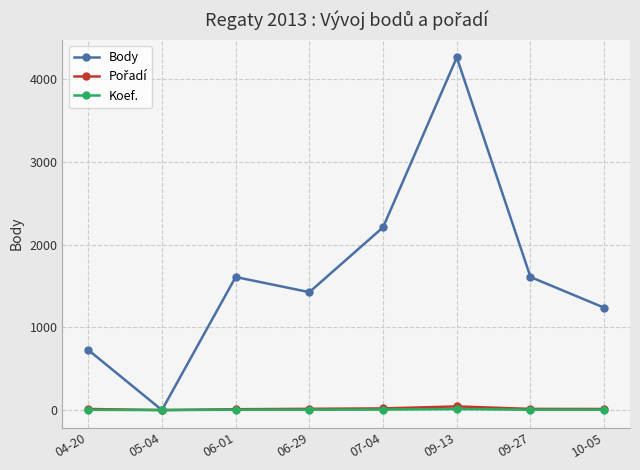

What is the label of the 3rd point from the left?

06-01